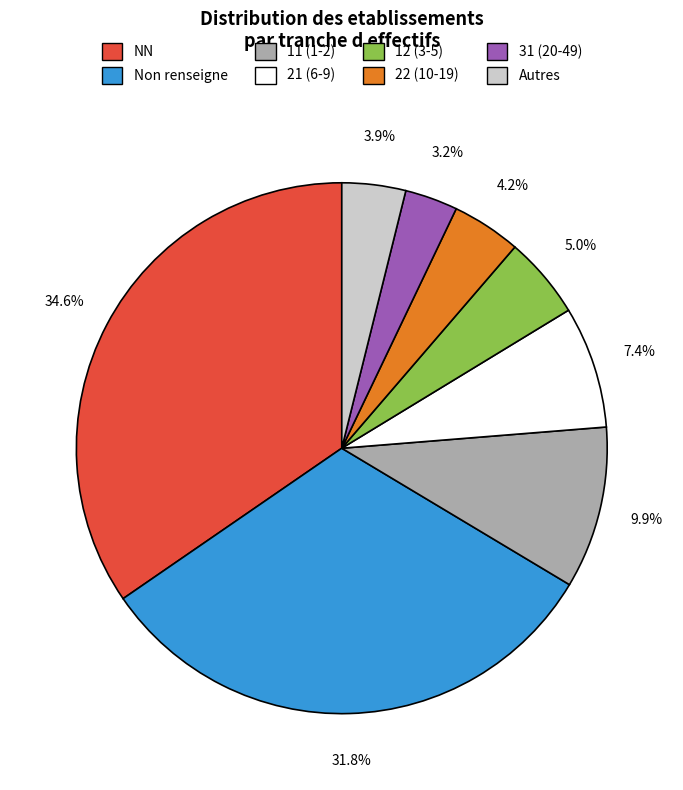

Does any single category account for the majority?

No